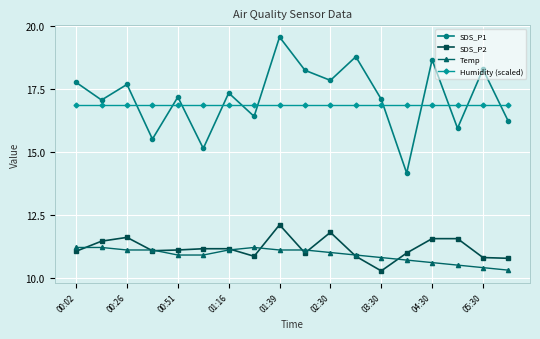

What is the sum of all SDS_P2 values?

201.1